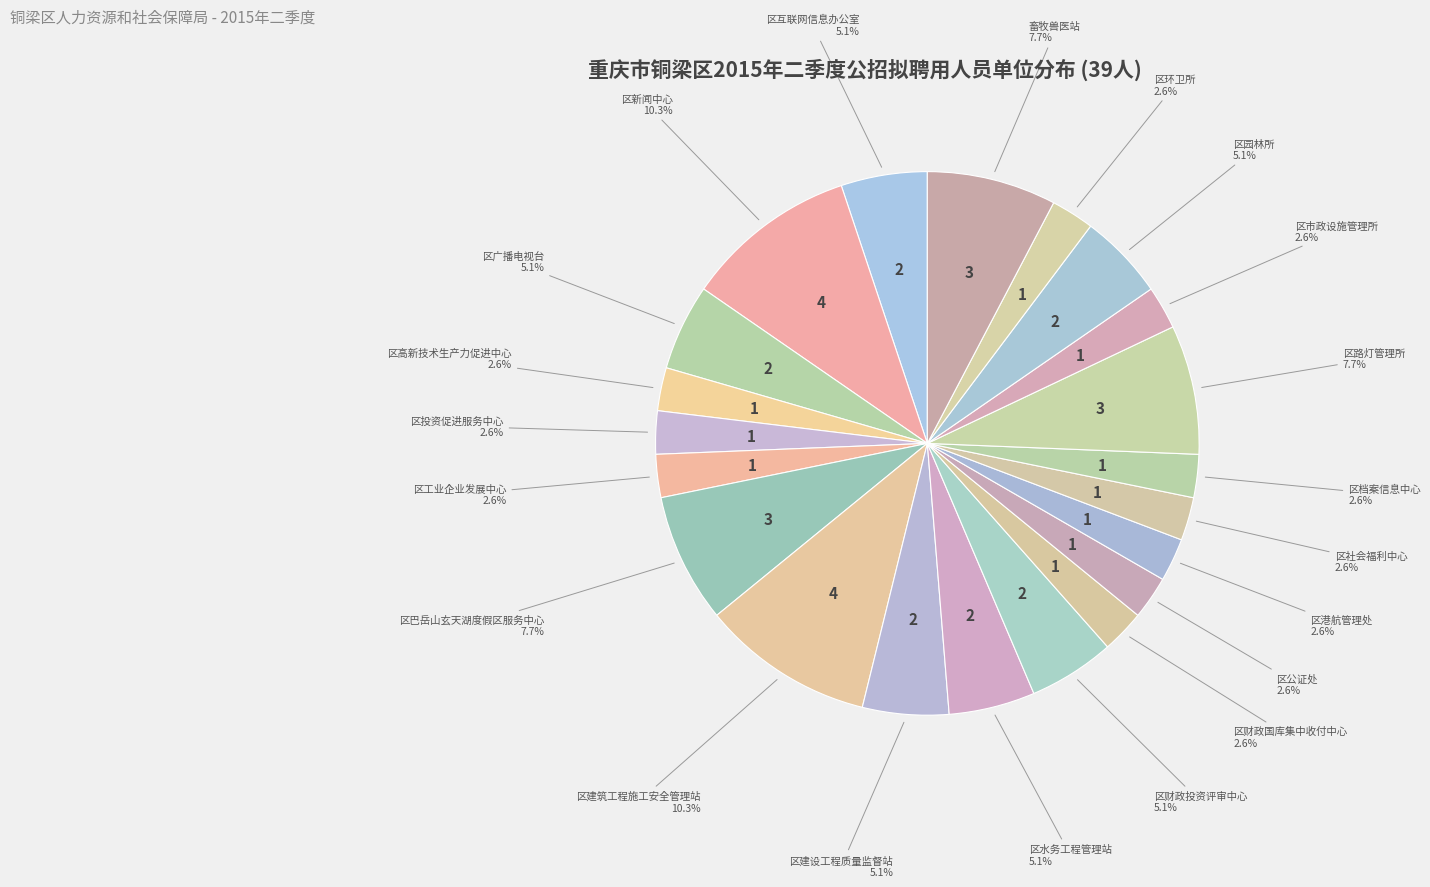

Which has a higher value, 区建设工程质量监督站 or 区公证处?

区建设工程质量监督站